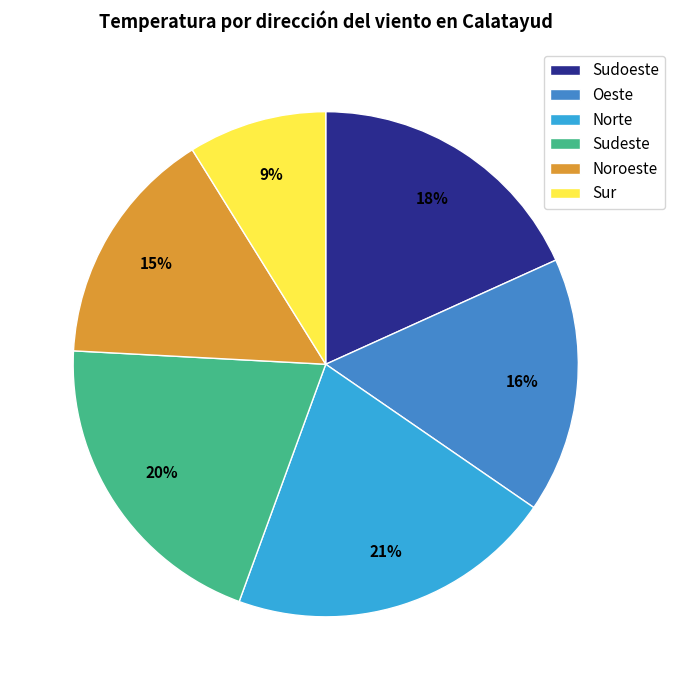

Which has a higher value, Noroeste or Oeste?

Oeste